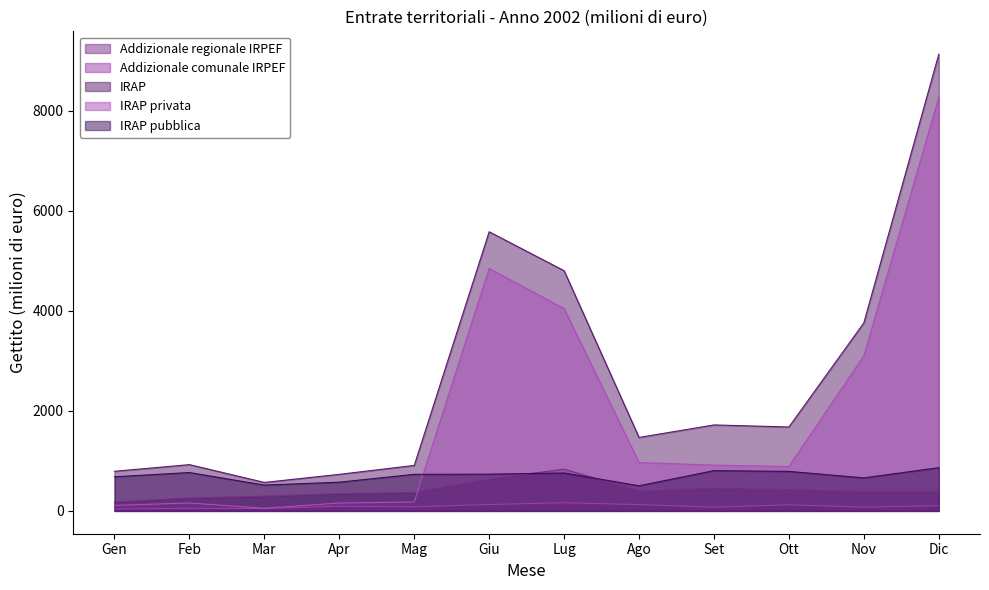

The IRAP pubblica series shows 1280 at Giu. True or false?

False